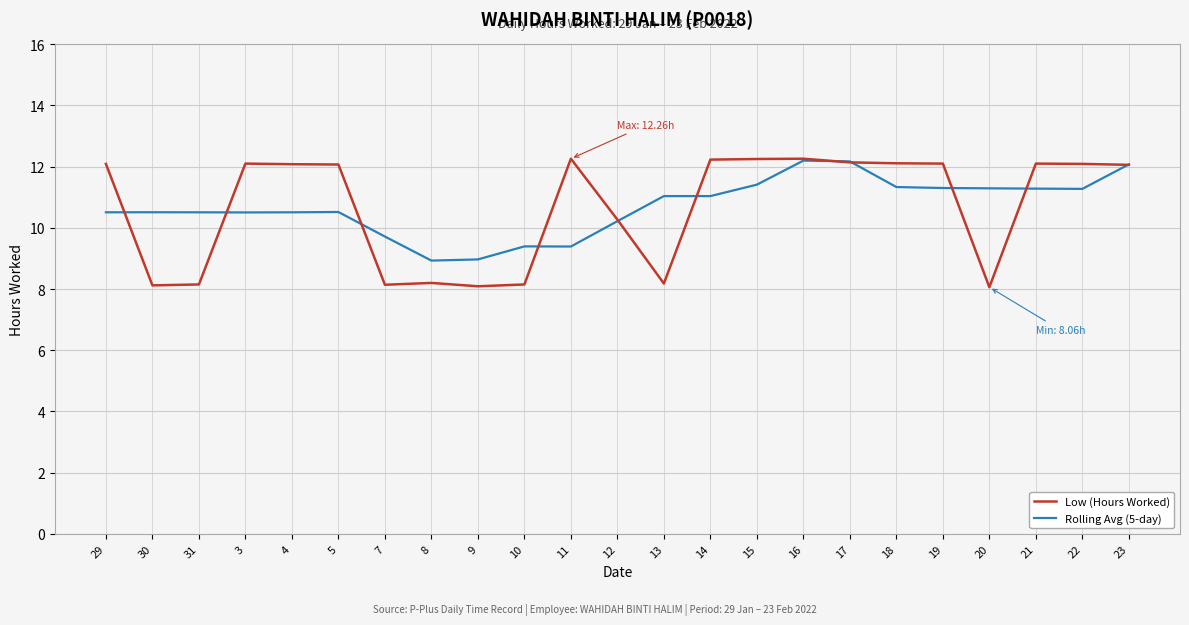

Between which two adjacent categories do Rolling Avg (5-day) and Low (Hours Worked) first intersect?

29 and 30